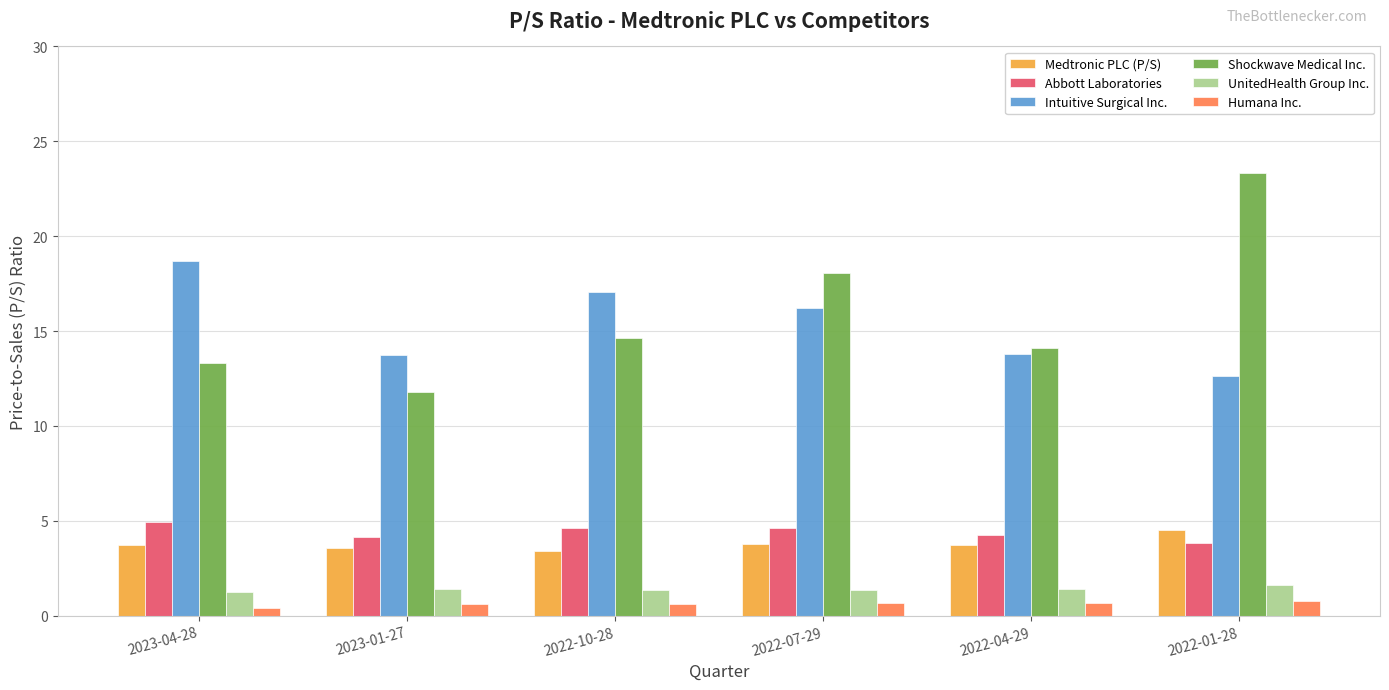

At 2022-07-29, list the series in order from largest to smallest.

Shockwave Medical Inc., Intuitive Surgical Inc., Abbott Laboratories, Medtronic PLC (P/S), UnitedHealth Group Inc., Humana Inc.